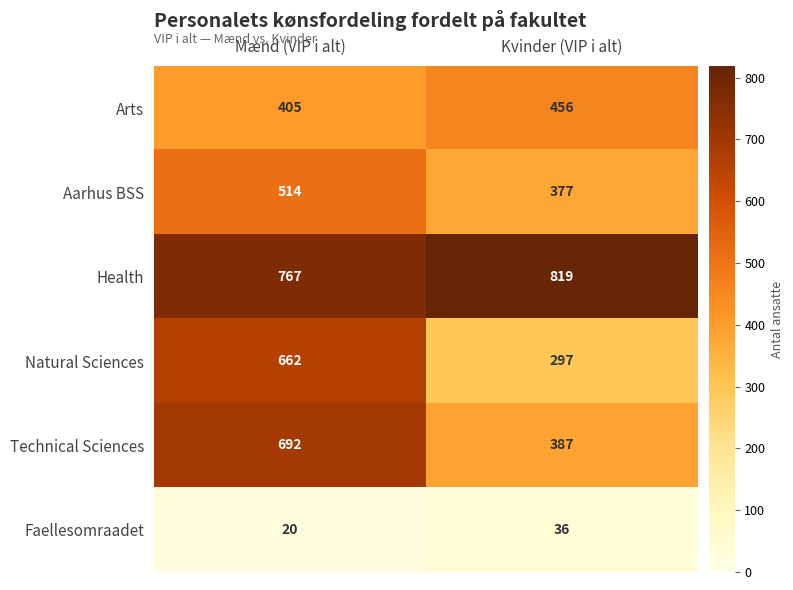

At Mænd (VIP i alt), list the series in order from smallest to largest.

Faellesomraadet, Arts, Aarhus BSS, Natural Sciences, Technical Sciences, Health